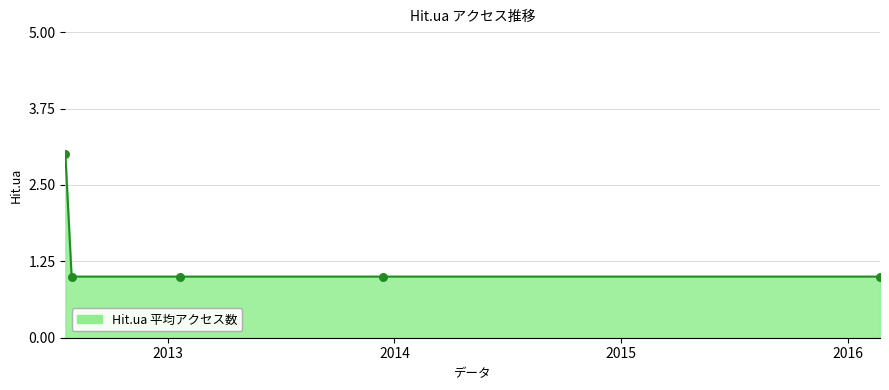

What is the maximum value shown in the chart?

3